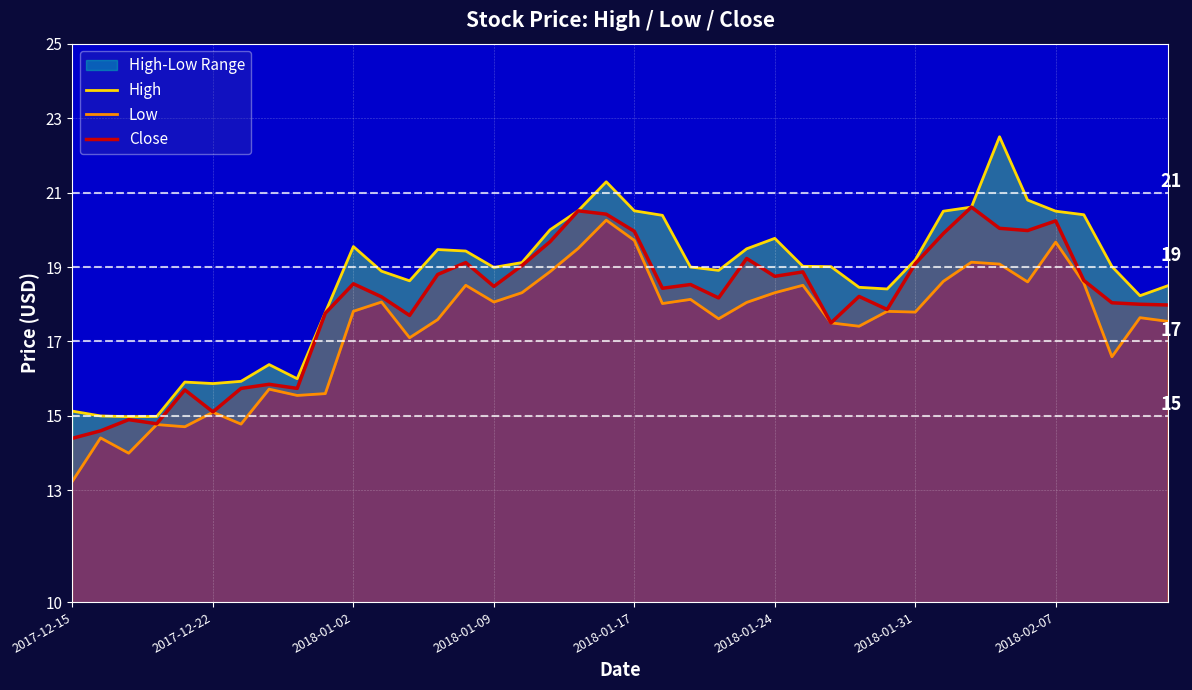

True or false: High has more than 1 interior local peaks.

True